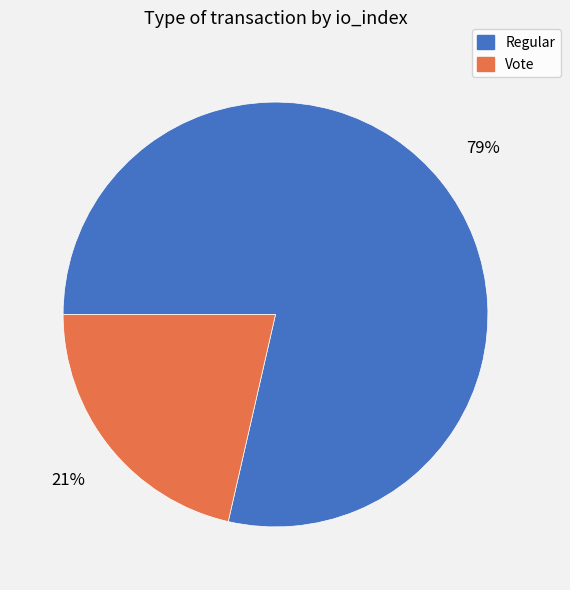

Does Vote account for over 50% of the chart?

No